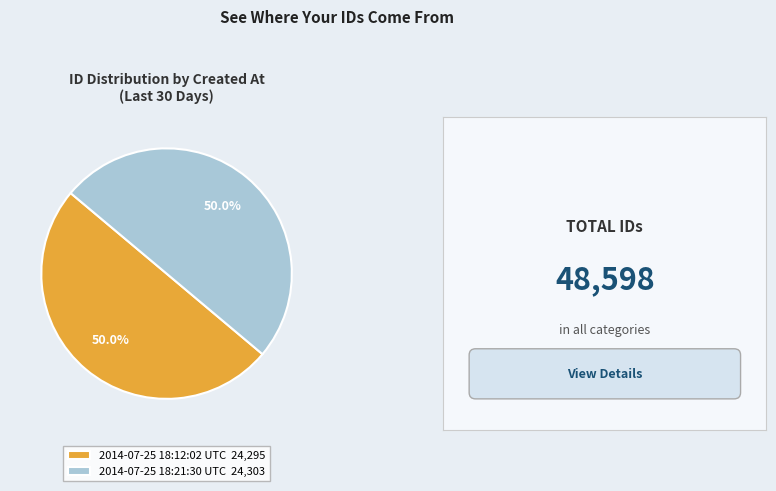

Combined, do 2014-07-25 18:21:30 UTC and 2014-07-25 18:12:02 UTC account for over 50%?

Yes